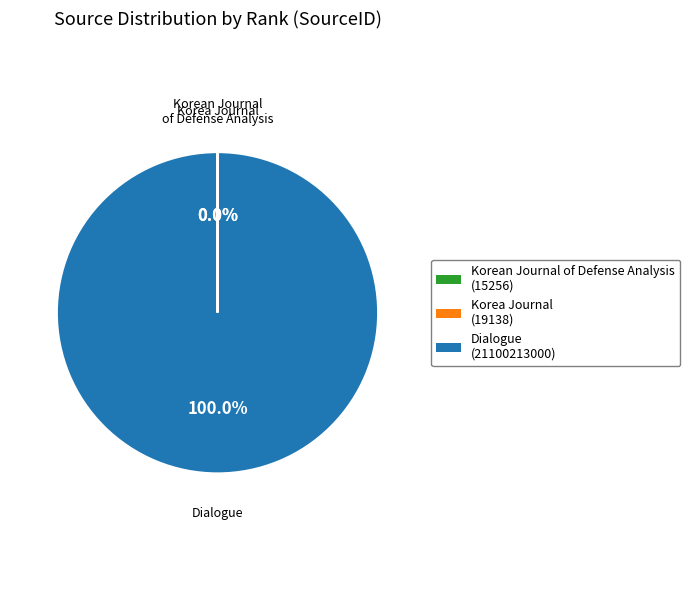

Is there a majority slice in this chart?

Yes